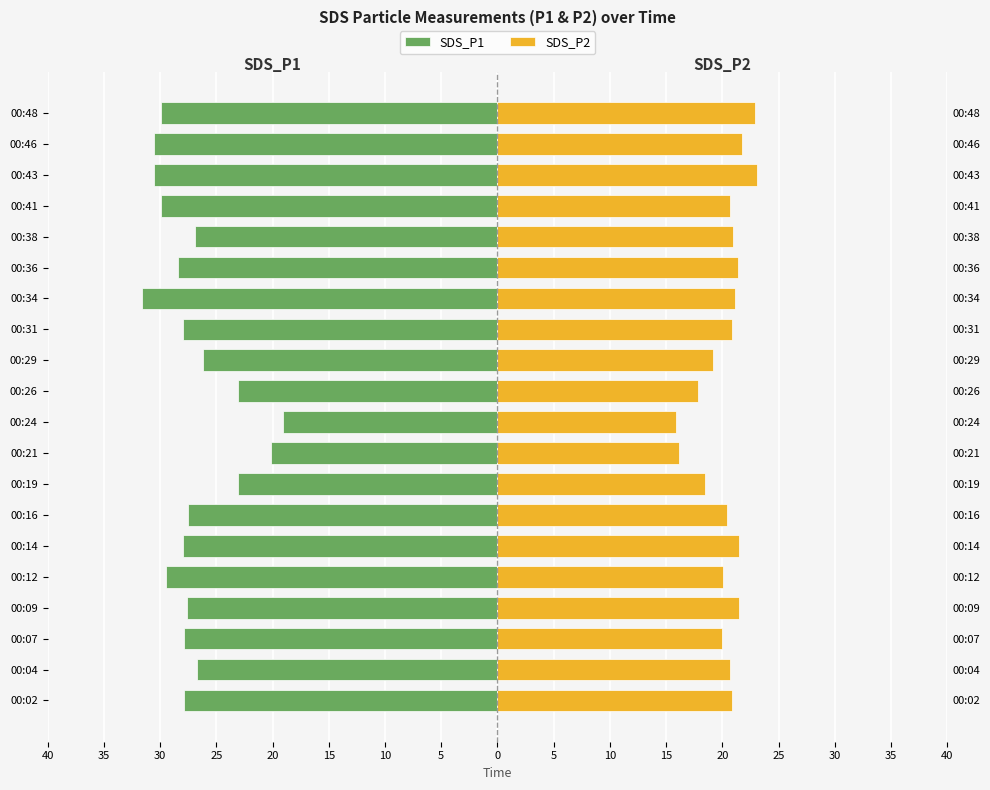

What is the value of the SDS_P1 bar at the 18th from the left?

-30.6